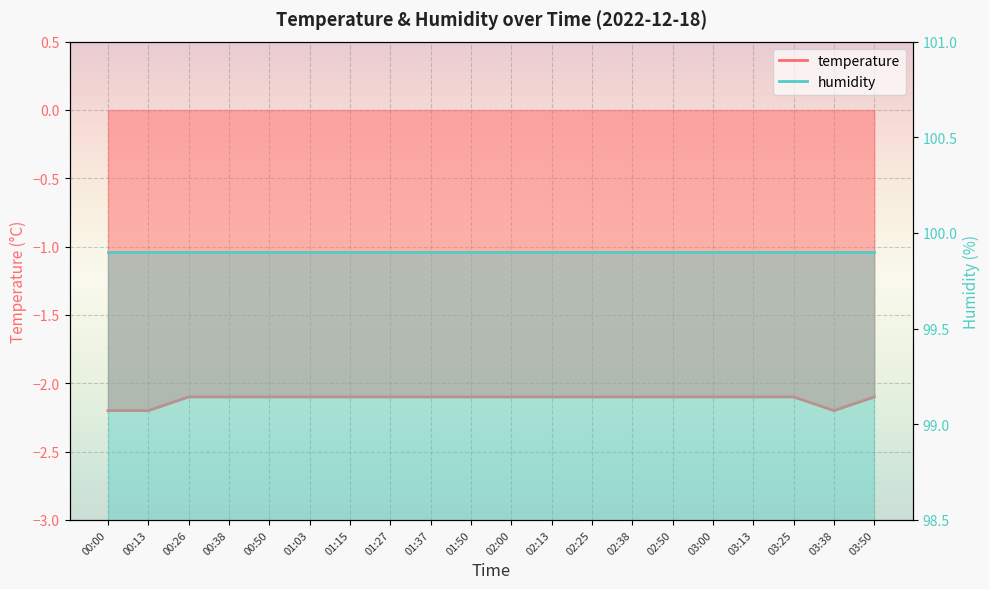

How many interior local valleys (lower than both neighbors) does the data have?

1